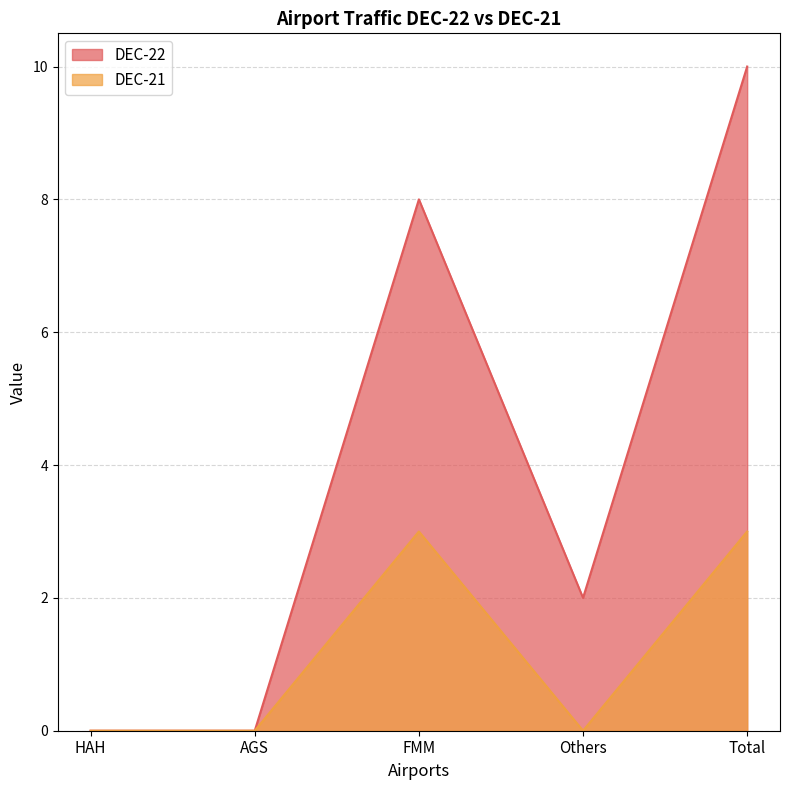

Which category has the highest value across all series?

Total